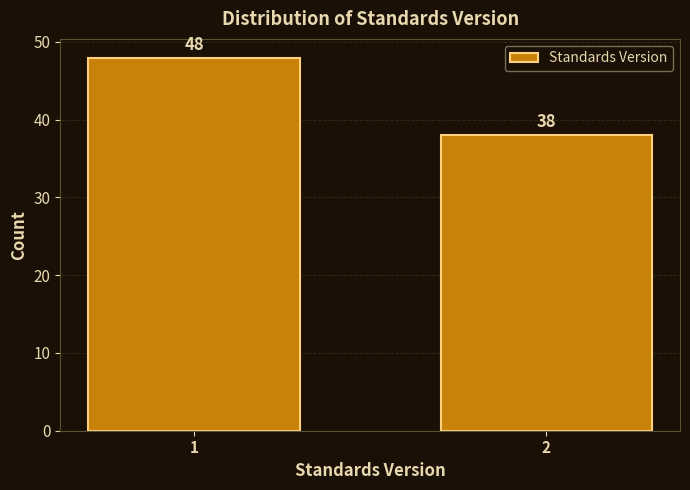

Reading left to right, list all the values displayed in this chart.

1=48	2=38